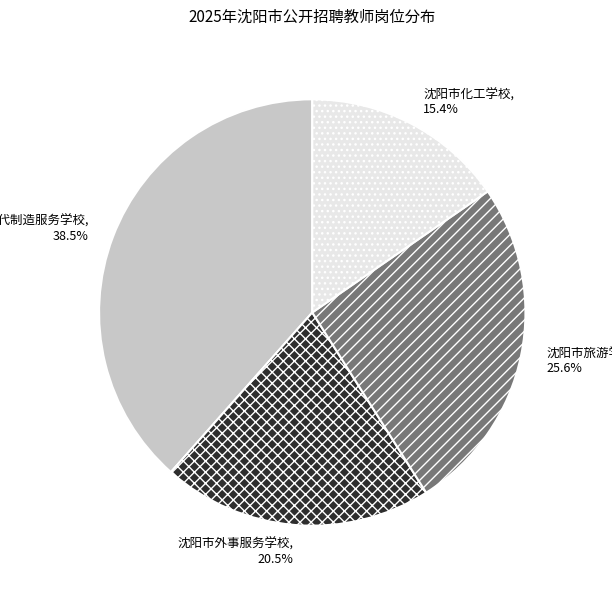

Which slice is the smallest?

沈阳市化工学校